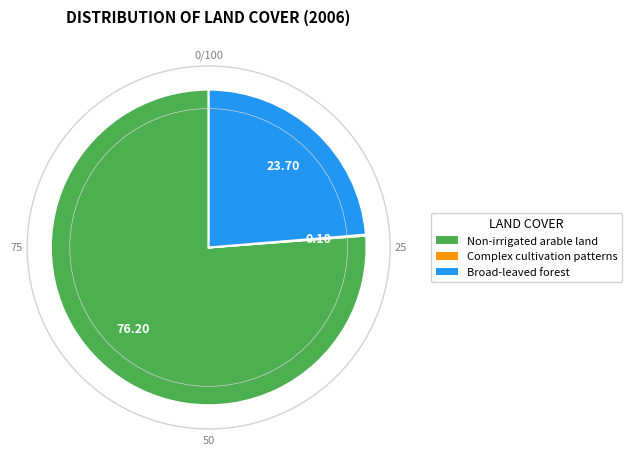

What is the largest slice in the pie chart?

Non-irrigated arable land